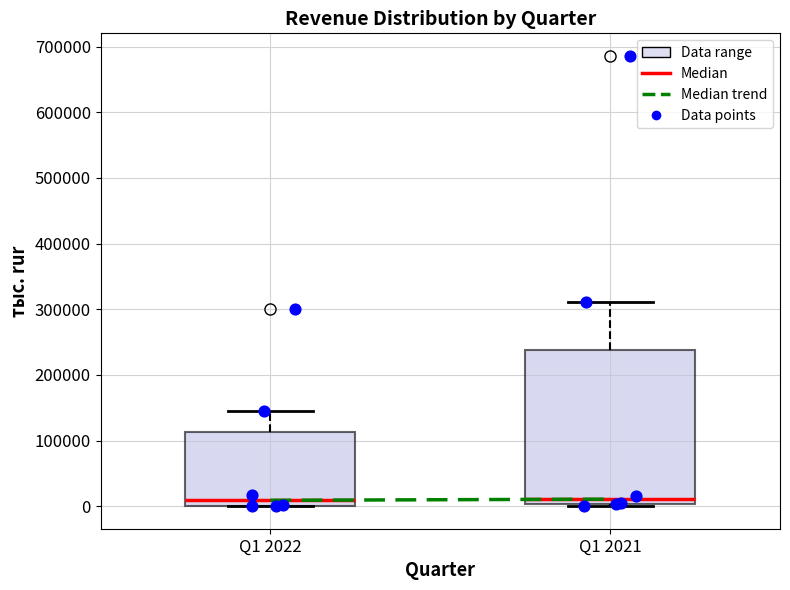

Reading left to right, transcribe this box plot: for each box, give where its median line is, the range the box spans, and where its two whiskers end, as read against the y-axis. The values are not printed on the chart, so give them approximately, as read against the axis.

Q1 2022: median 10000, box 0 to 110000, whiskers 0 to 140000
Q1 2021: median 10000, box 0 to 240000, whiskers 0 (just below the box's lower edge) to 310000